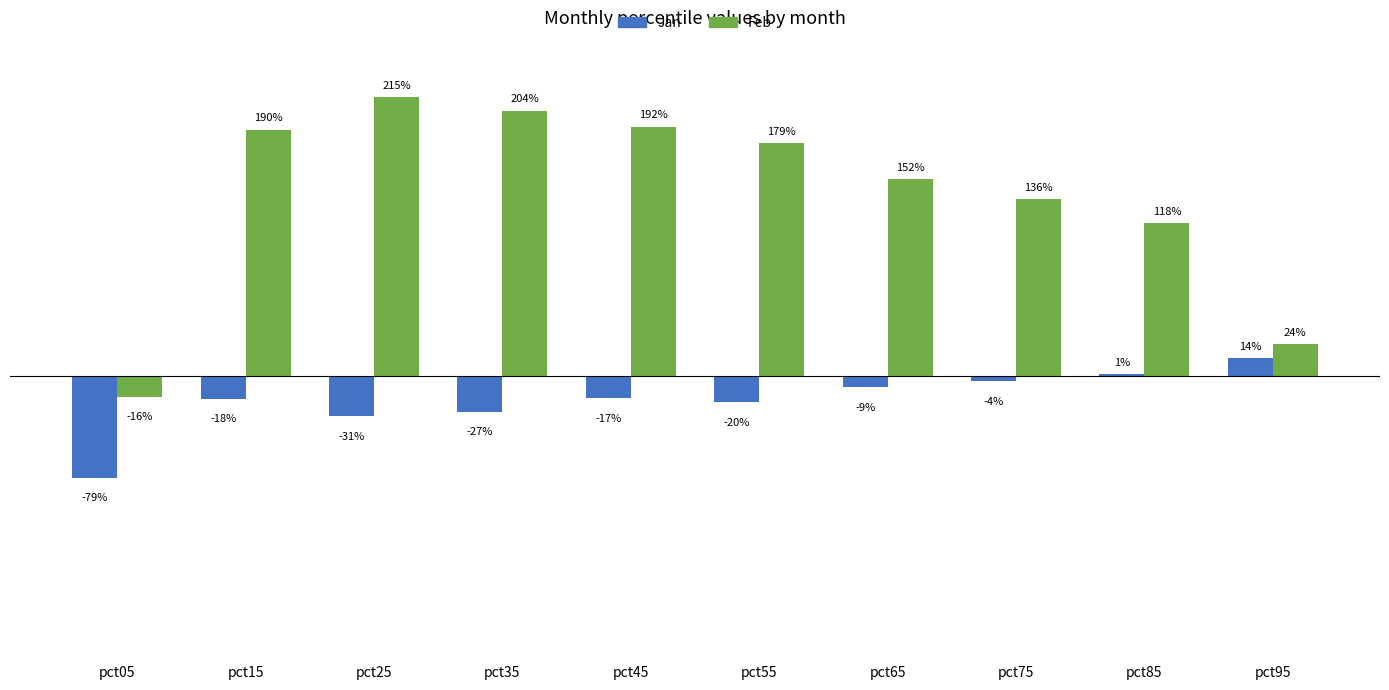

What is the spread (max minus min) of values at pct05?

0.6